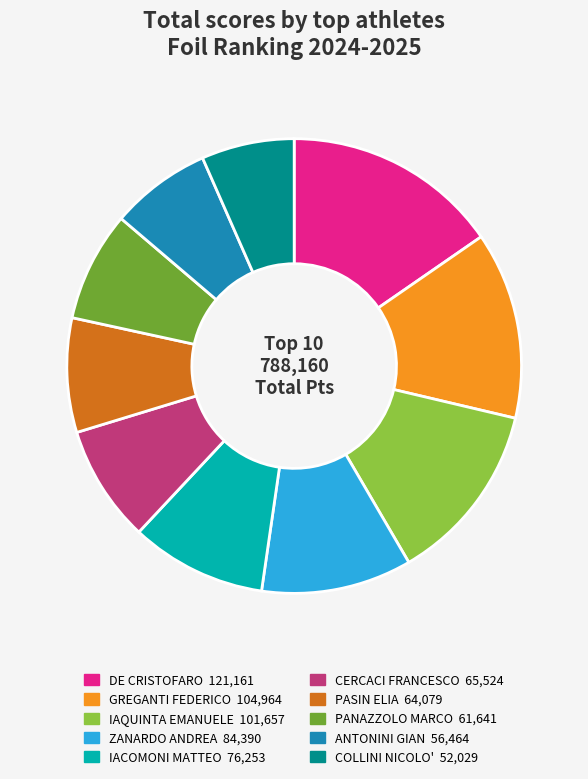

Is there a majority slice in this chart?

No